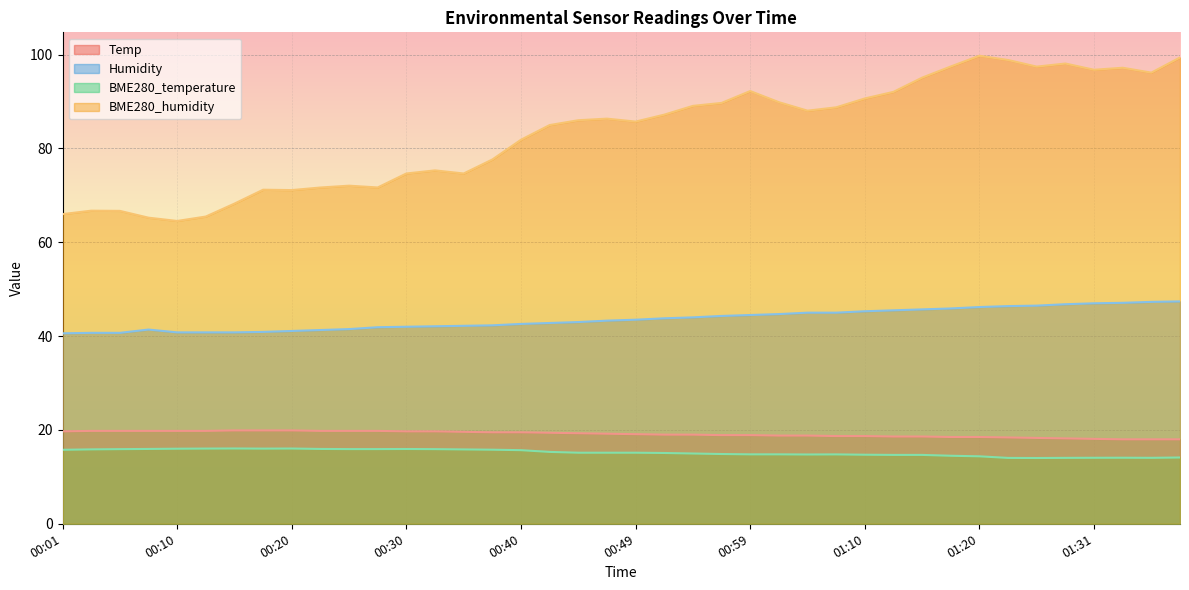

Where is Humidity nearest to the value 44?

00:54